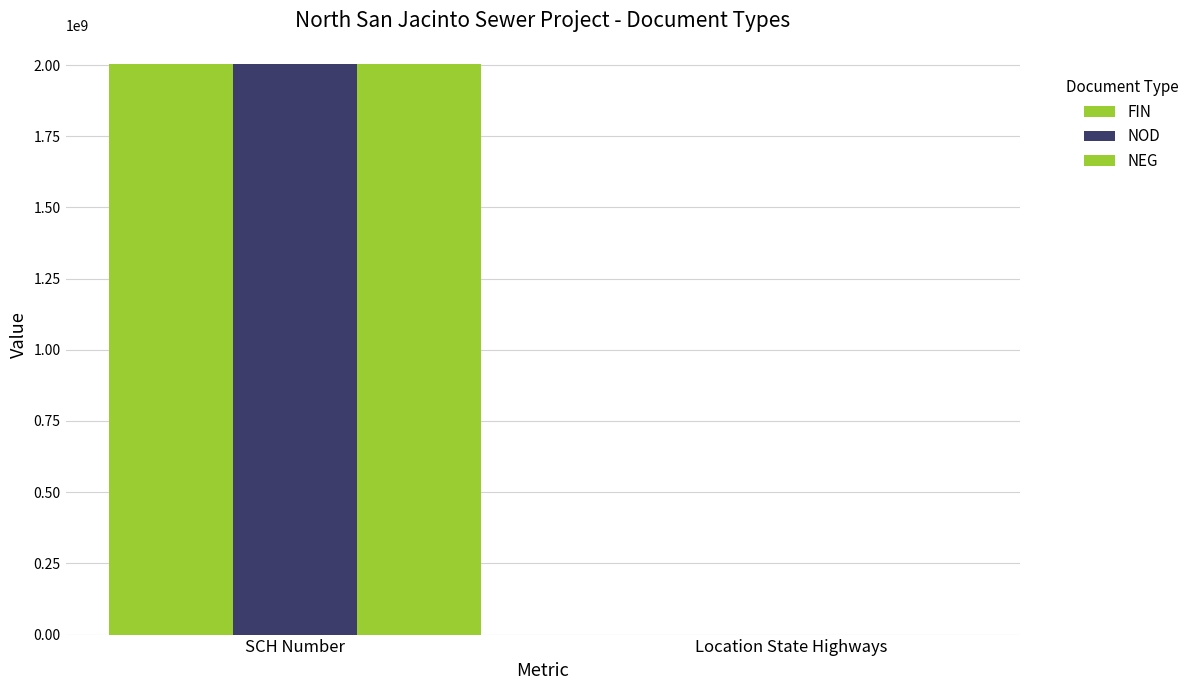

What is the sum of the FIN values at SCH Number and Location State Highways?

2004031187